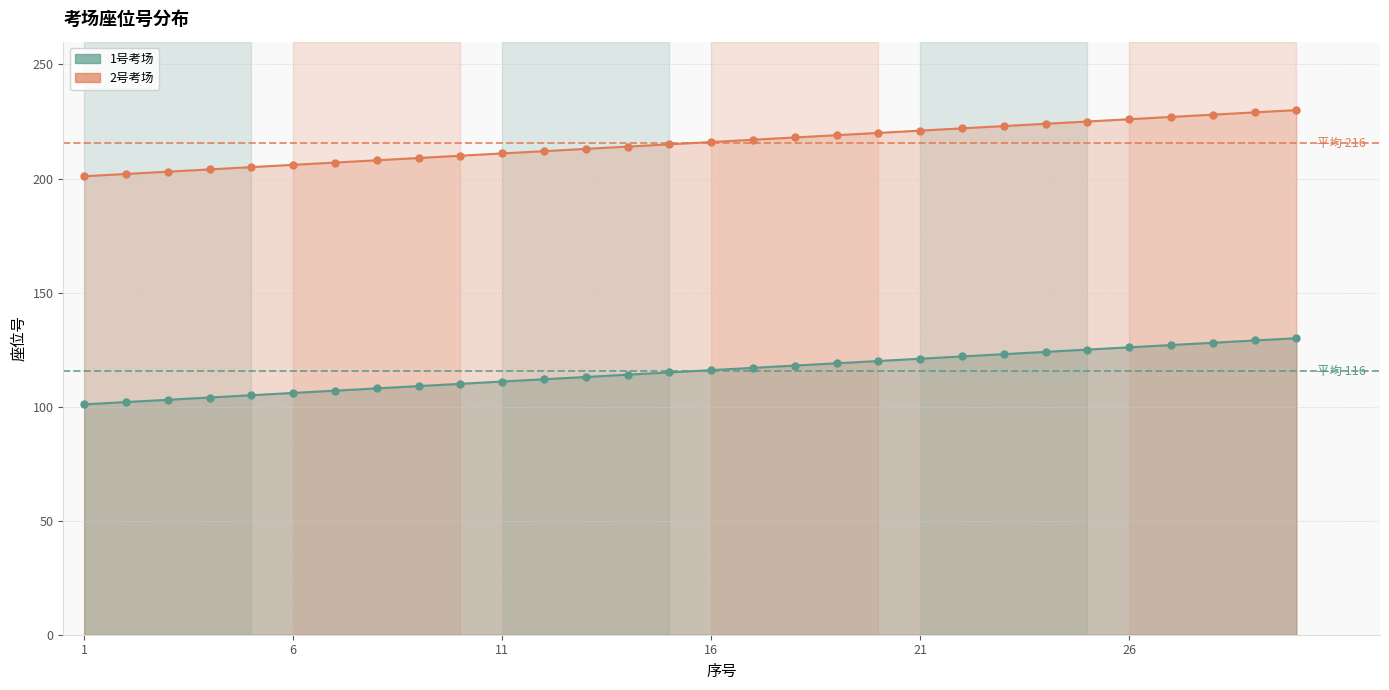

Is the value of 1号考场 at 7 greater than the value of 2号考场 at 16?

No